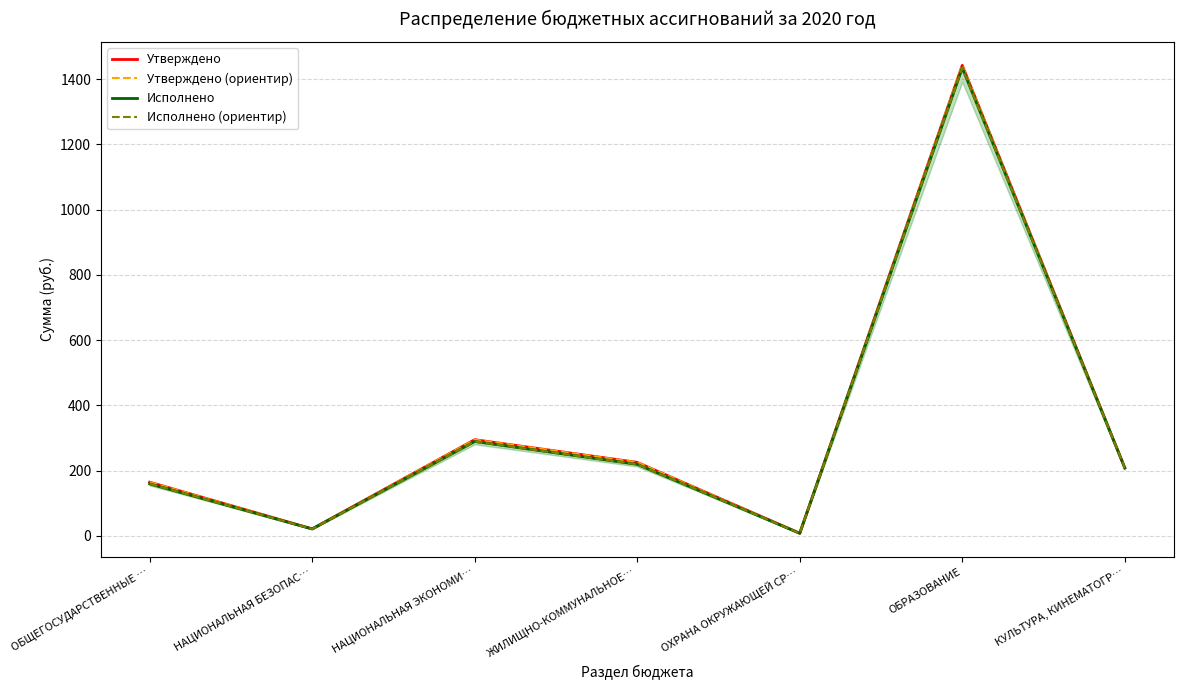

What is the label of the 7th point from the right?

ОБЩЕГОСУДАРСТВЕННЫЕ …